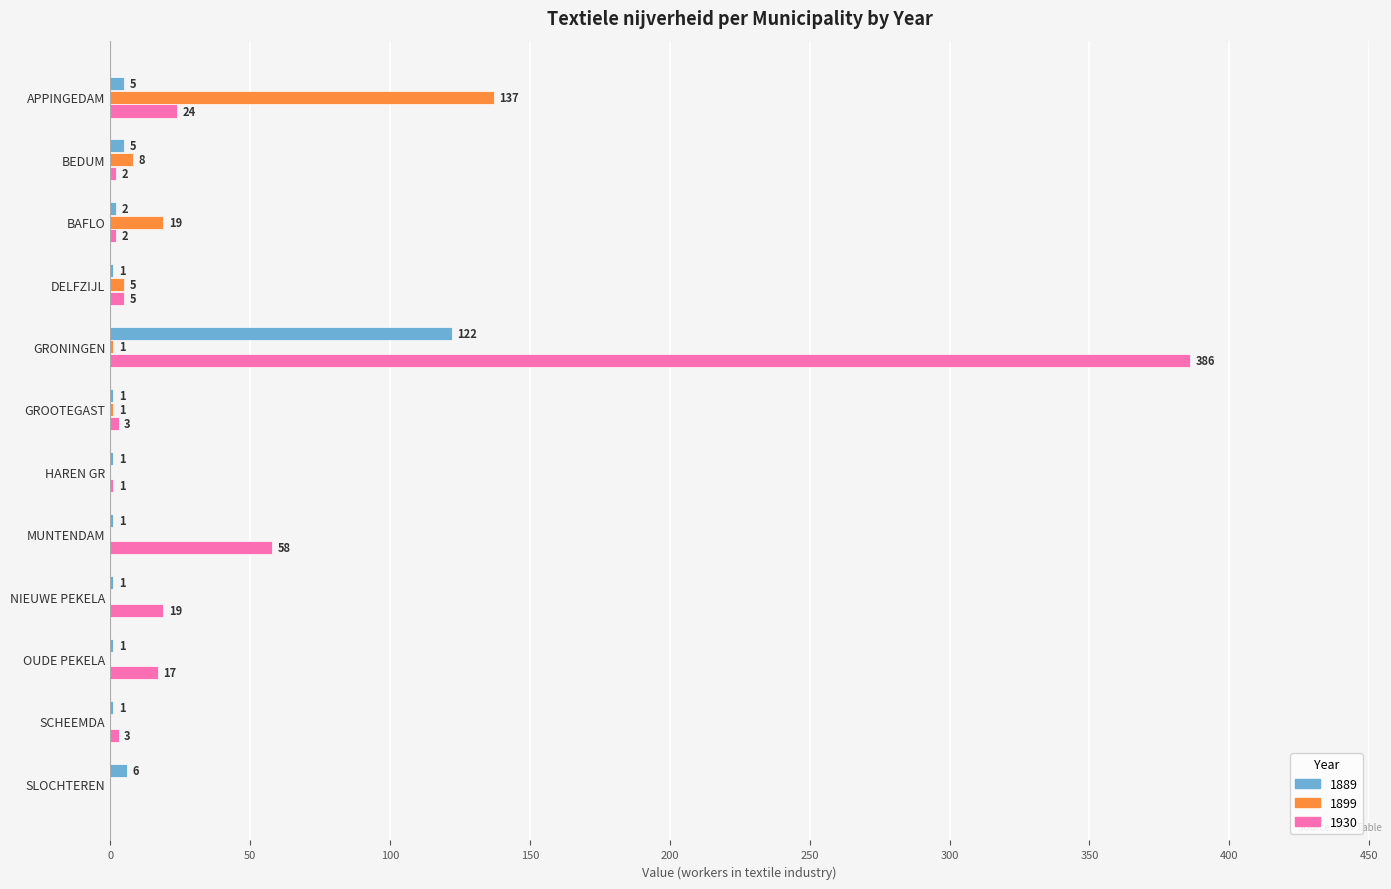

Which series has the largest range (max minus min)?

1930